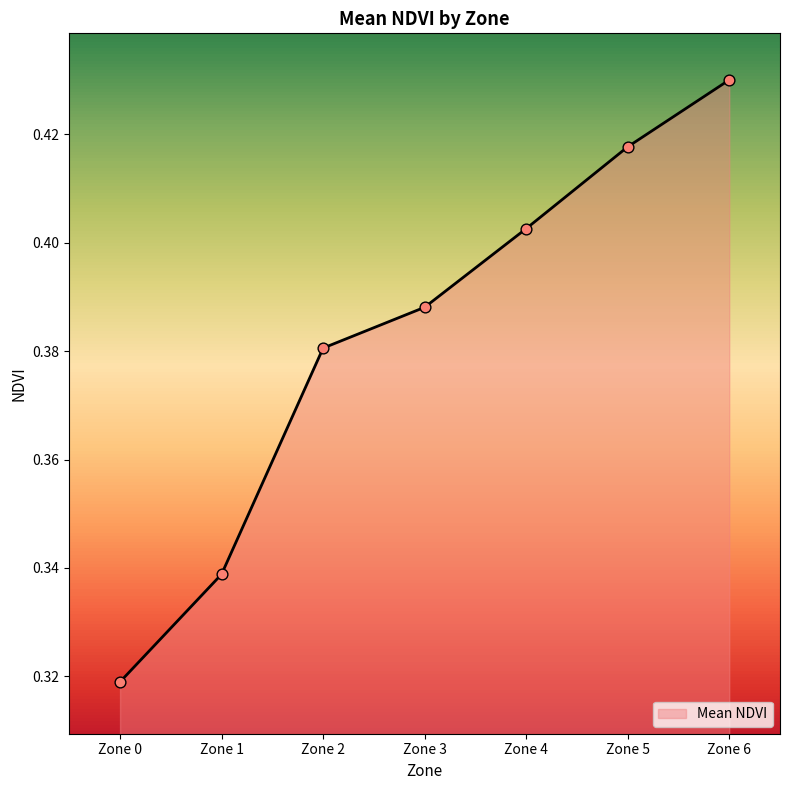

Between Zone 6 and Zone 1, which is larger?

Zone 6